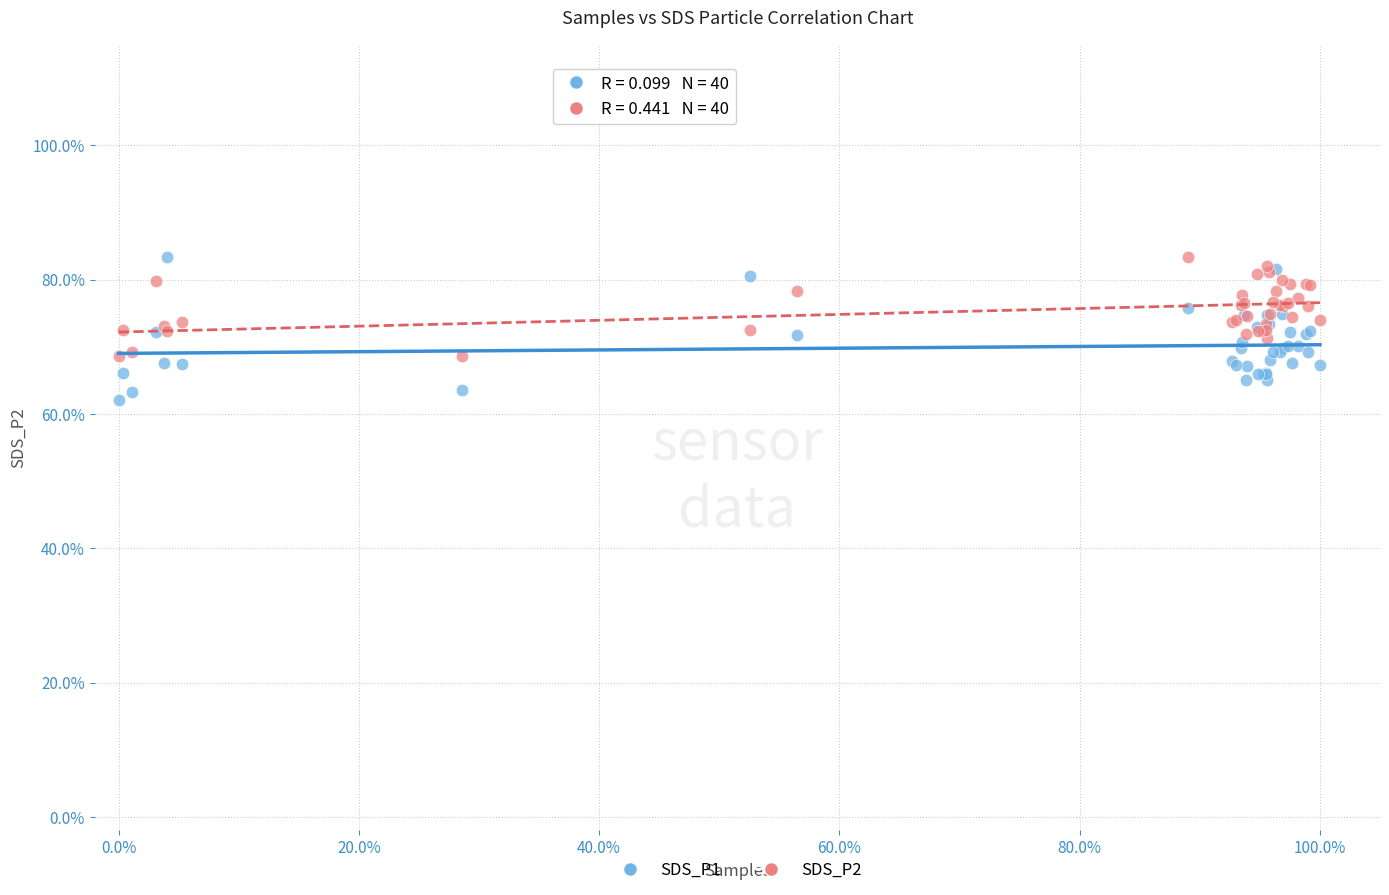

What are all the series names shown in the legend?

SDS_P1, SDS_P2